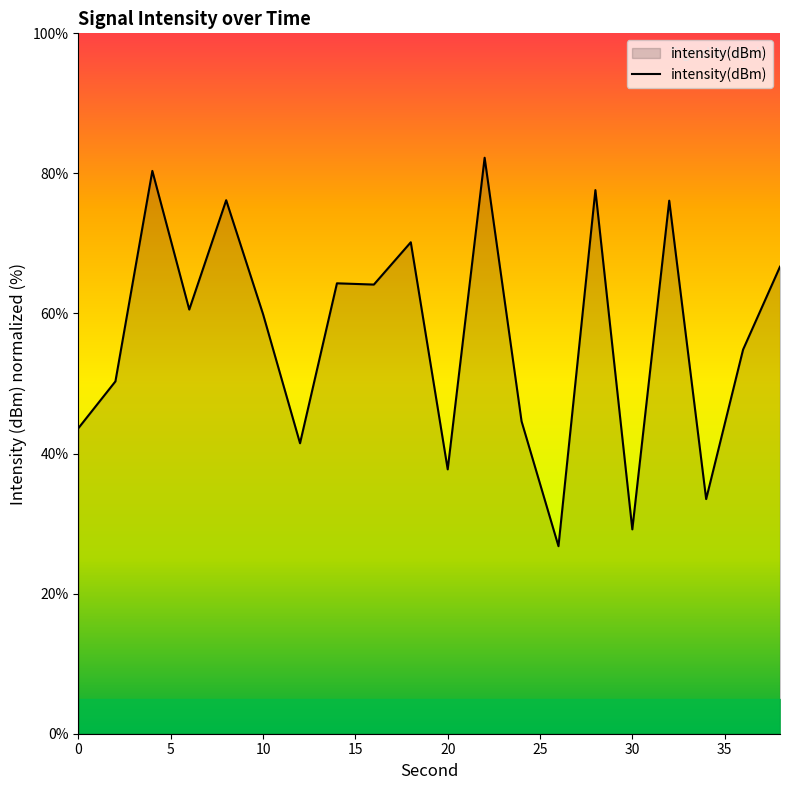

What is the greatest value displayed?

82.2